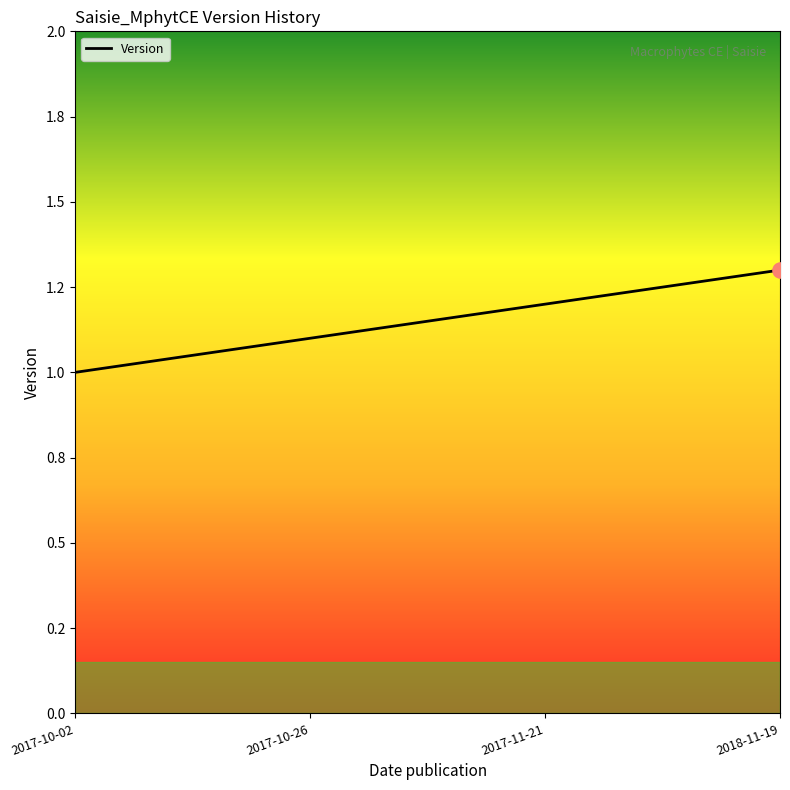

Between 2017-11-21 and 2017-10-26, which is larger?

2017-11-21